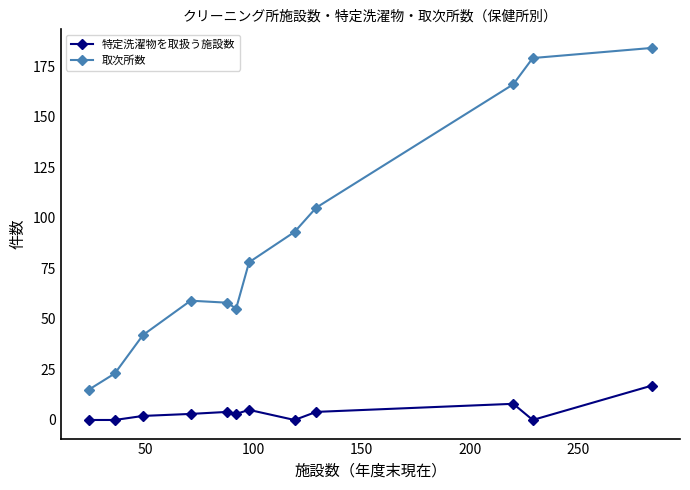

Which series has the largest range (max minus min)?

取次所数